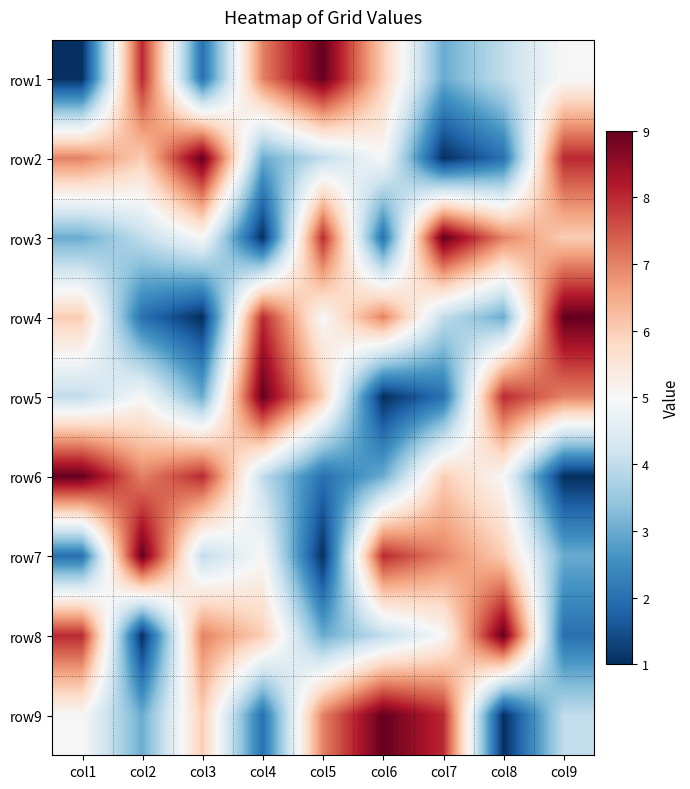

Reading left to right, list all the values displayed in this chart.

row1: col1=1	col2=8	col3=2	col4=7	col5=9	col6=6	col7=3	col8=4	col9=5
row2: col1=7	col2=6	col3=9	col4=3	col5=4	col6=5	col7=1	col8=2	col9=8
row3: col1=3	col2=4	col3=5	col4=1	col5=8	col6=2	col7=9	col8=7	col9=6
row4: col1=6	col2=2	col3=1	col4=8	col5=5	col6=7	col7=4	col8=3	col9=9
row5: col1=4	col2=5	col3=3	col4=9	col5=6	col6=1	col7=2	col8=8	col9=7
row6: col1=9	col2=7	col3=8	col4=4	col5=2	col6=3	col7=6	col8=5	col9=1
row7: col1=2	col2=9	col3=4	col4=5	col5=1	col6=8	col7=7	col8=6	col9=3
row8: col1=8	col2=1	col3=7	col4=6	col5=3	col6=4	col7=5	col8=9	col9=2
row9: col1=5	col2=3	col3=6	col4=2	col5=7	col6=9	col7=8	col8=1	col9=4